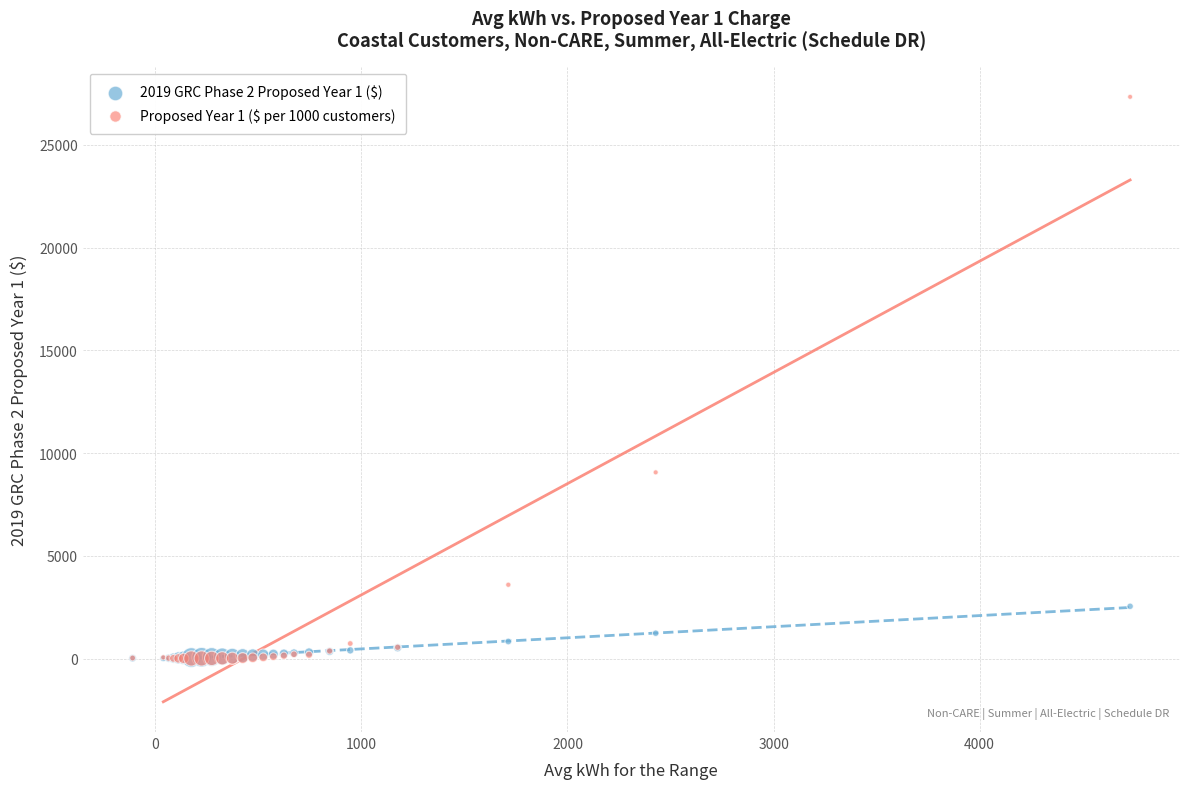

Across all series, what Y value is closest to 13673?

9064.0